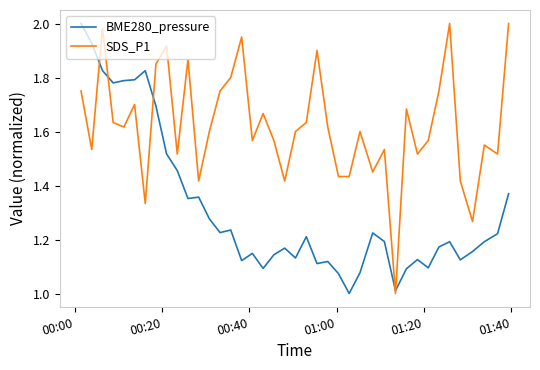

Which series has the largest total across all categories?

SDS_P1